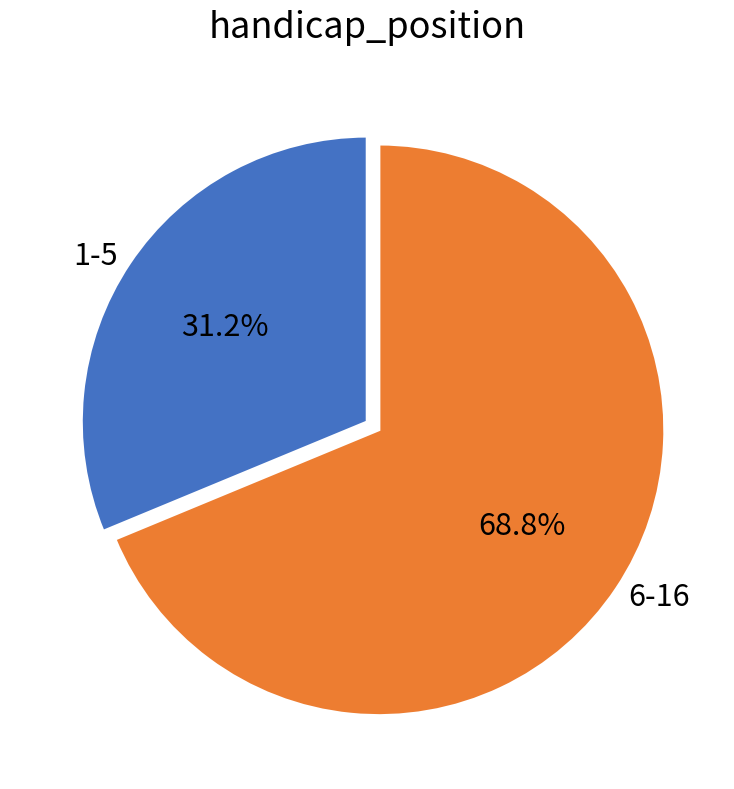

Rank the categories by value from lowest to highest.

1-5, 6-16